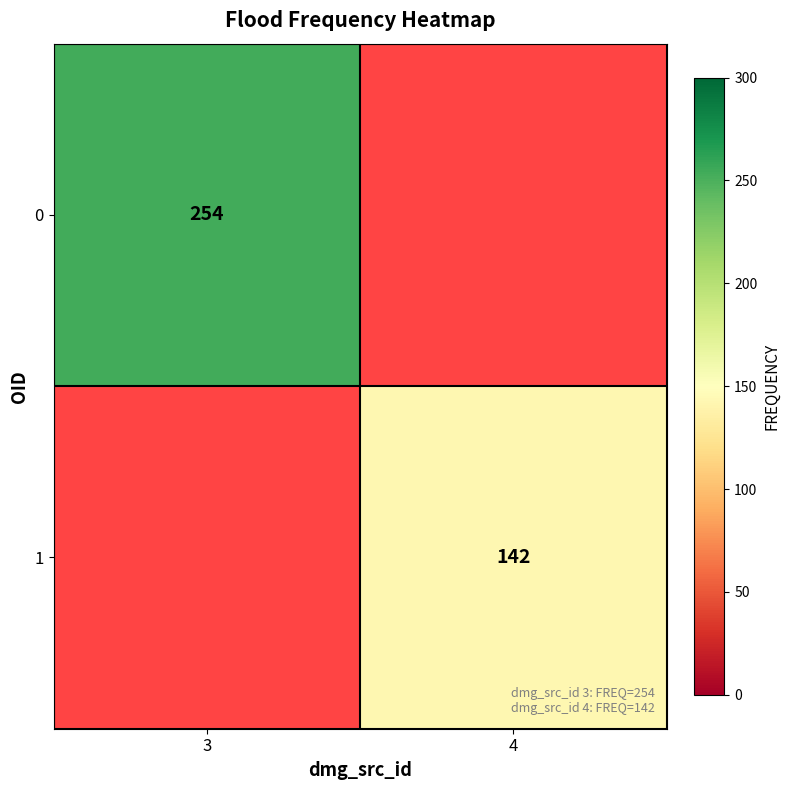

Is the value of 0 at 3 greater than the value of 1 at 4?

Yes